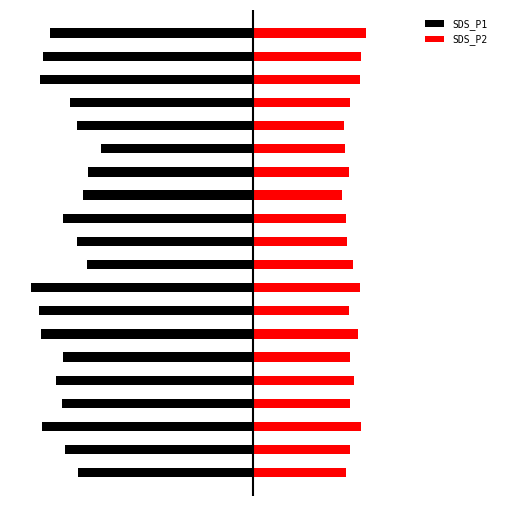

Between 1 and 10, which is larger?

10